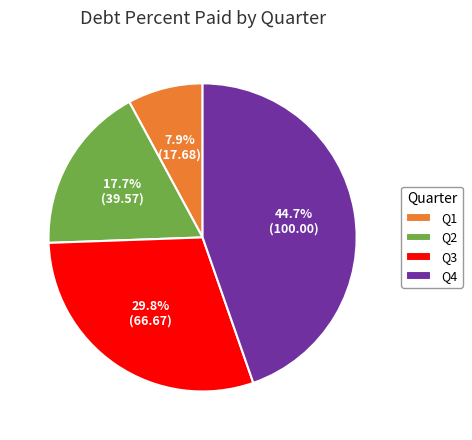

How many segments does this pie chart have?

4